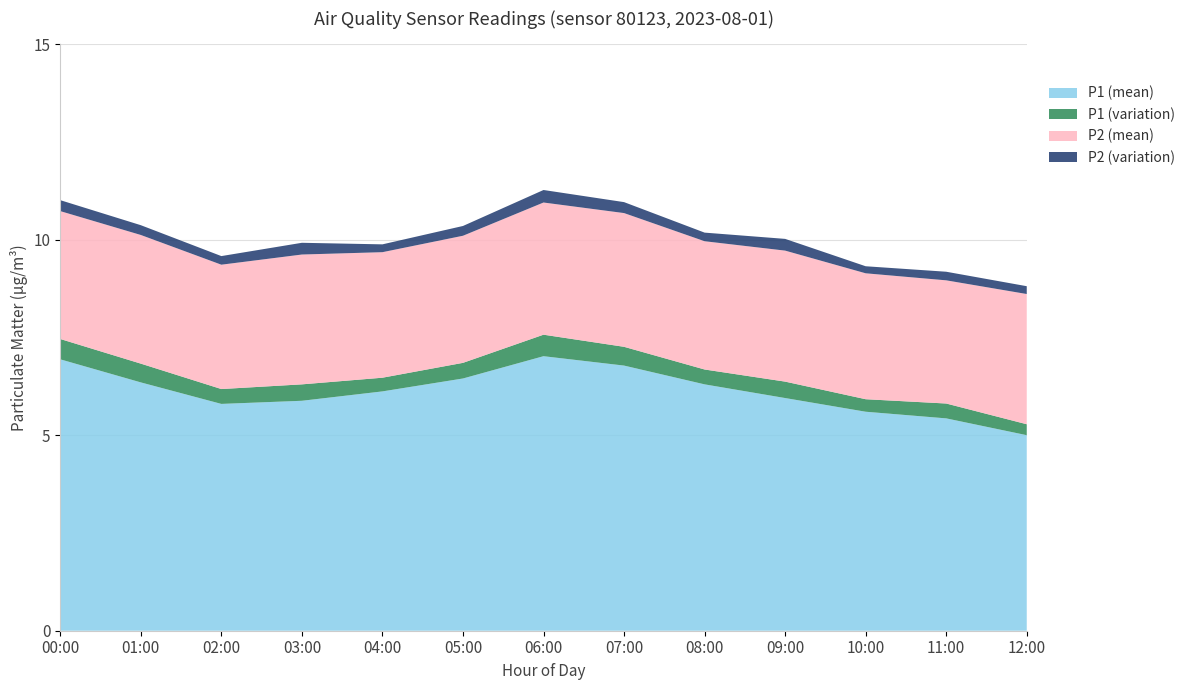

What is the lowest value of the P1 (mean) series?

5.0